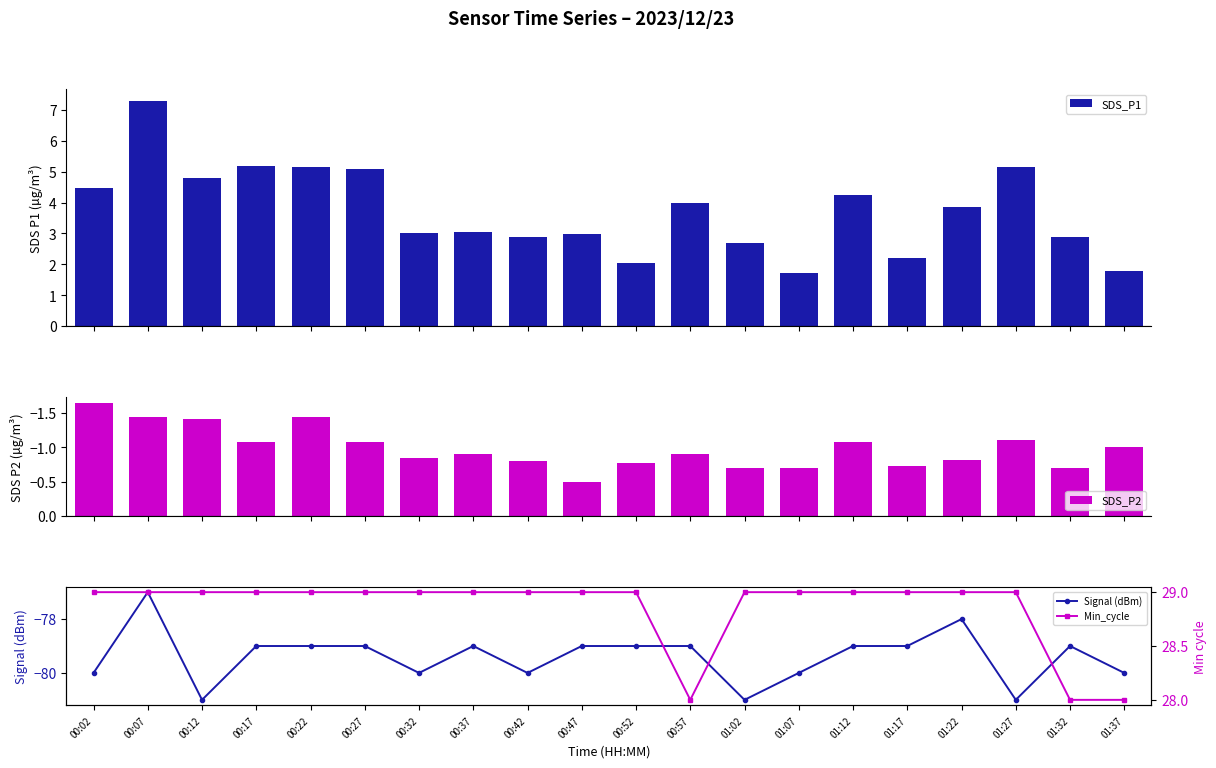

Which series changed the most between 00:07 and 01:07?

SDS_P1